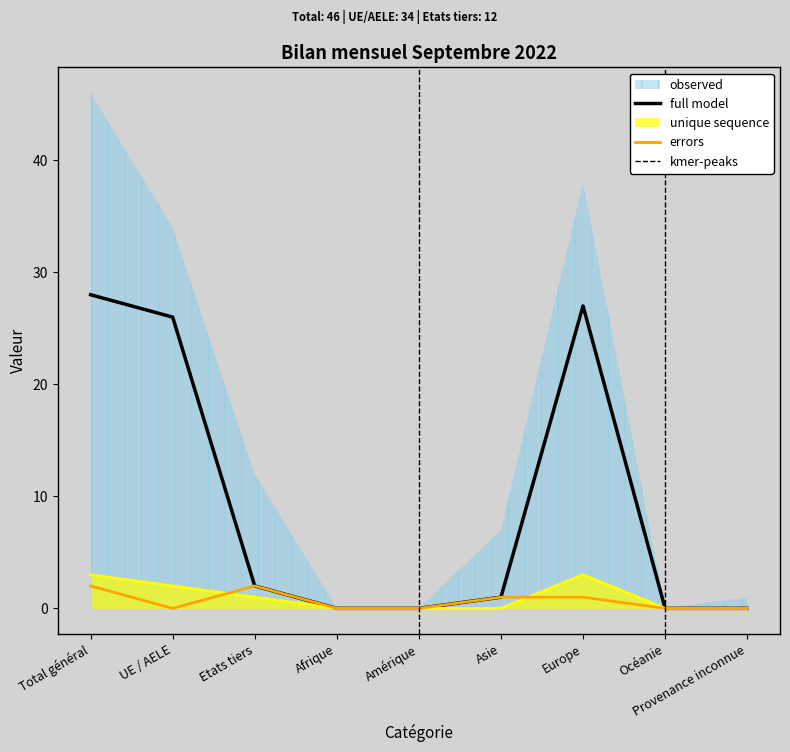

What is the average value of the Diminutions series?

9